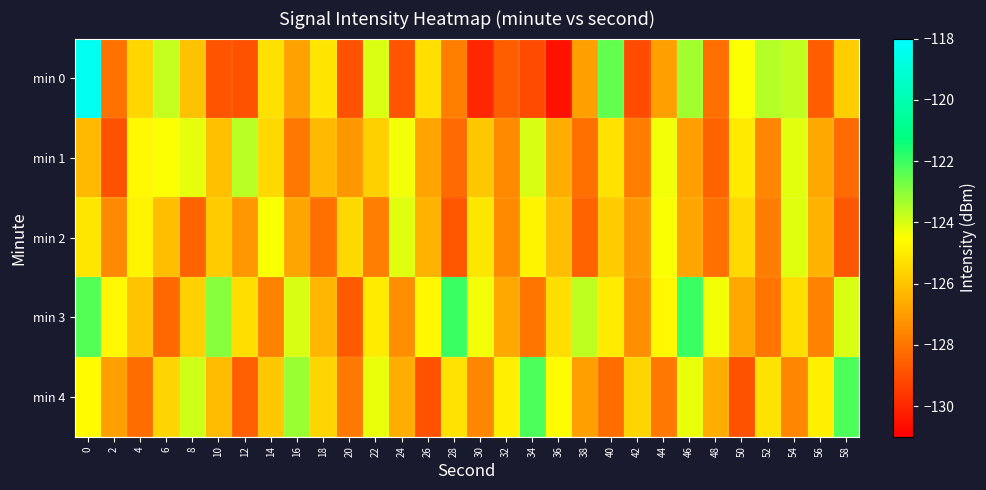

Which series has the largest range (max minus min)?

min 0